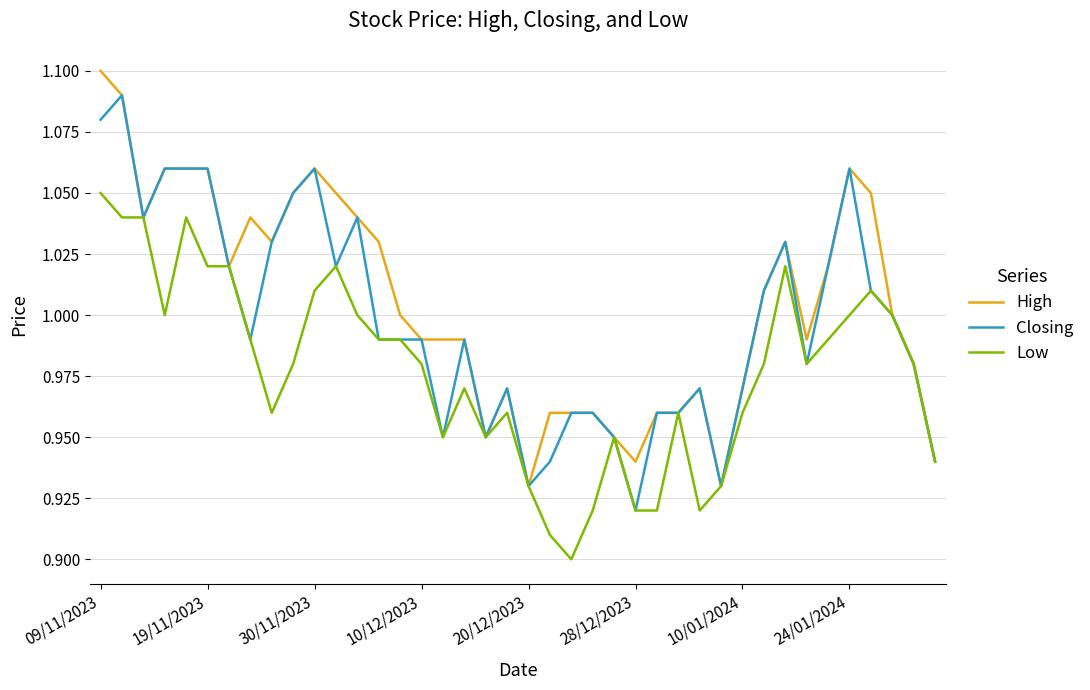

Rank the series by their maximum value, from highest to lowest.

High, Closing, Low